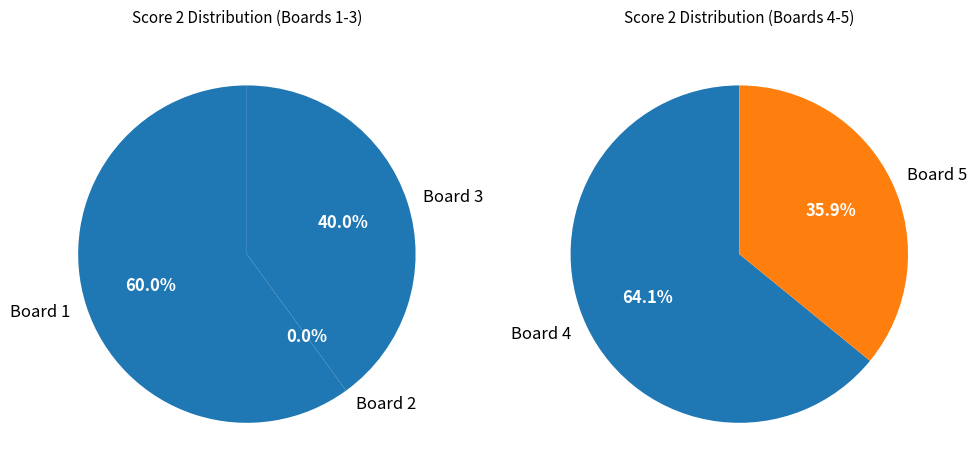

Which has a higher value, Board 1 or Board 3?

Board 1